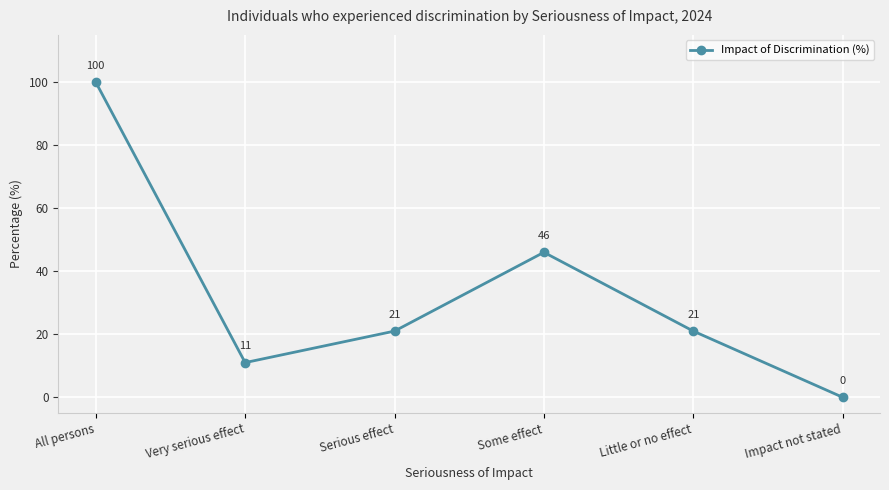

Between Impact not stated and Very serious effect, which is larger?

Very serious effect